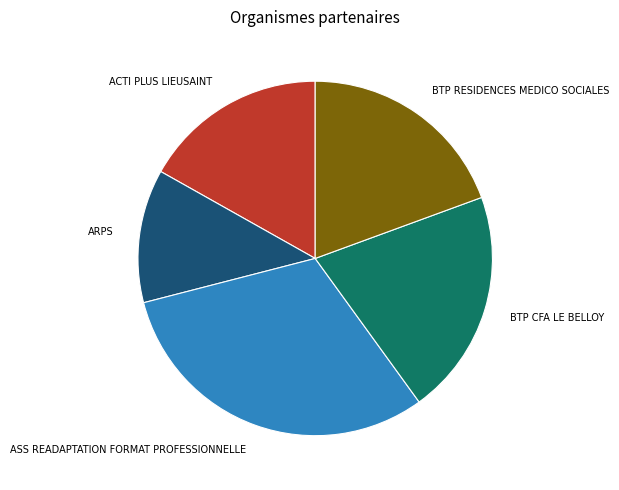

Count the number of slices in the pie.

5